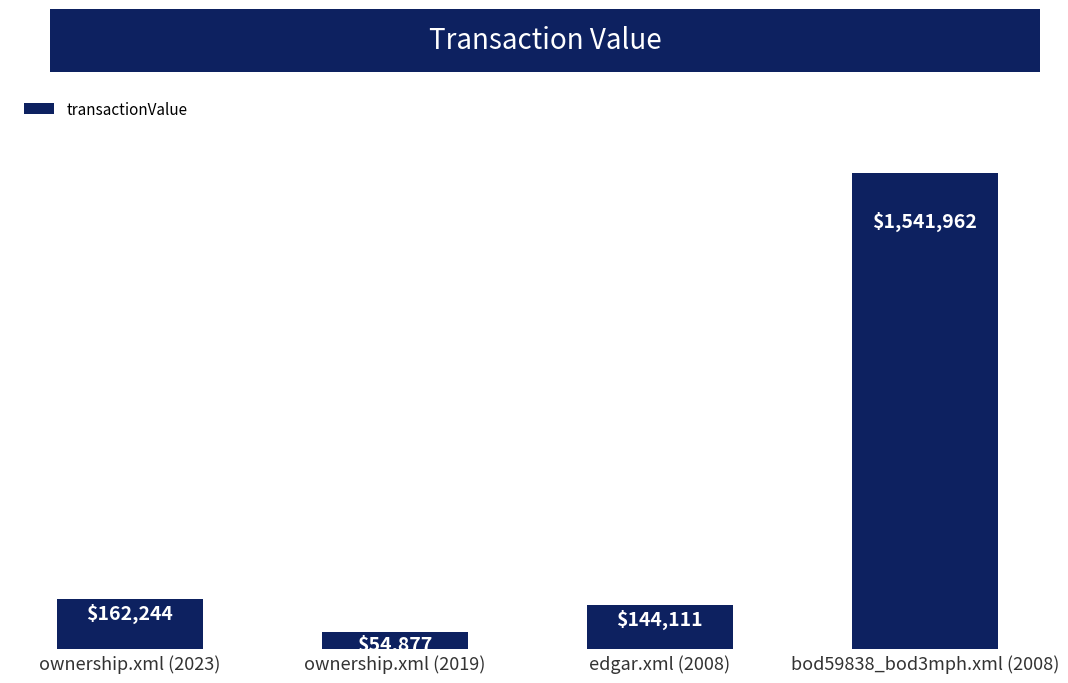

Reading left to right, extract all data points from this chart.

ownership.xml (2023)=162244	ownership.xml (2019)=54877	edgar.xml (2008)=144111	bod59838_bod3mph.xml (2008)=1541962